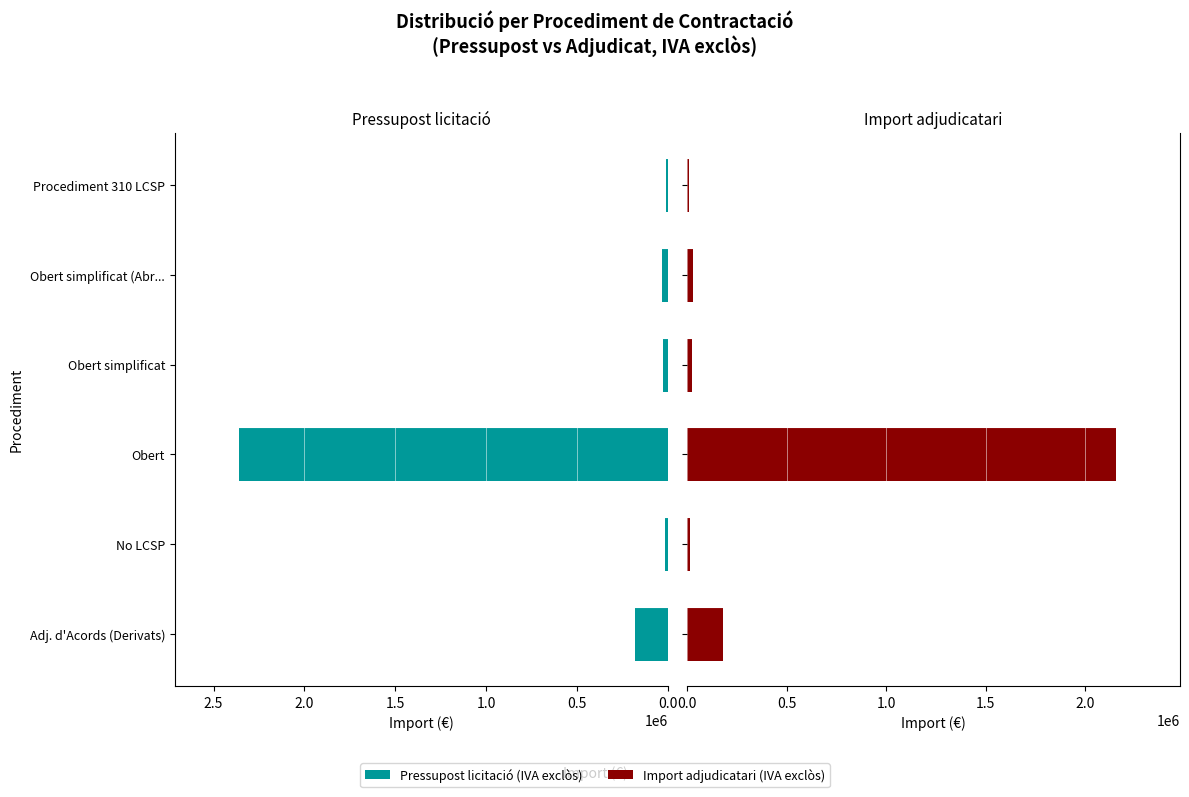

What are all the series names shown in the legend?

Pressupost licitació (IVA exclòs), Import adjudicatari (IVA exclòs)